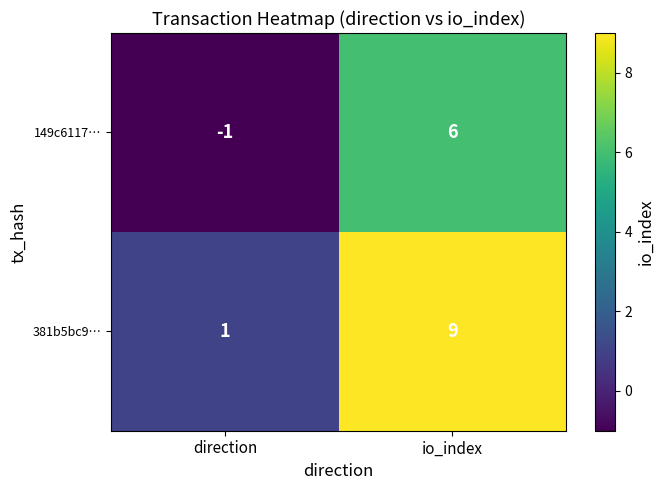

At which label is 149c6117… closest to 2?

direction